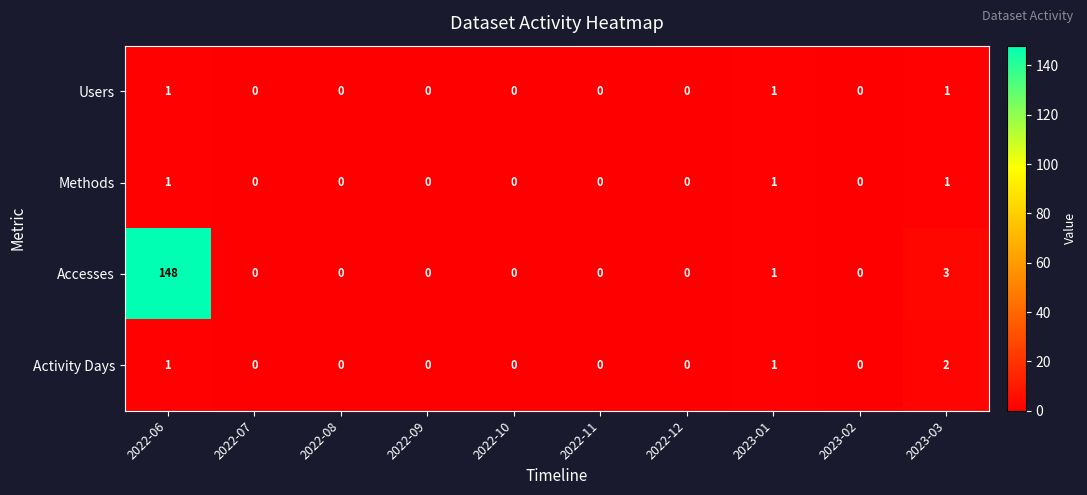

Which series has the largest range (max minus min)?

Accesses